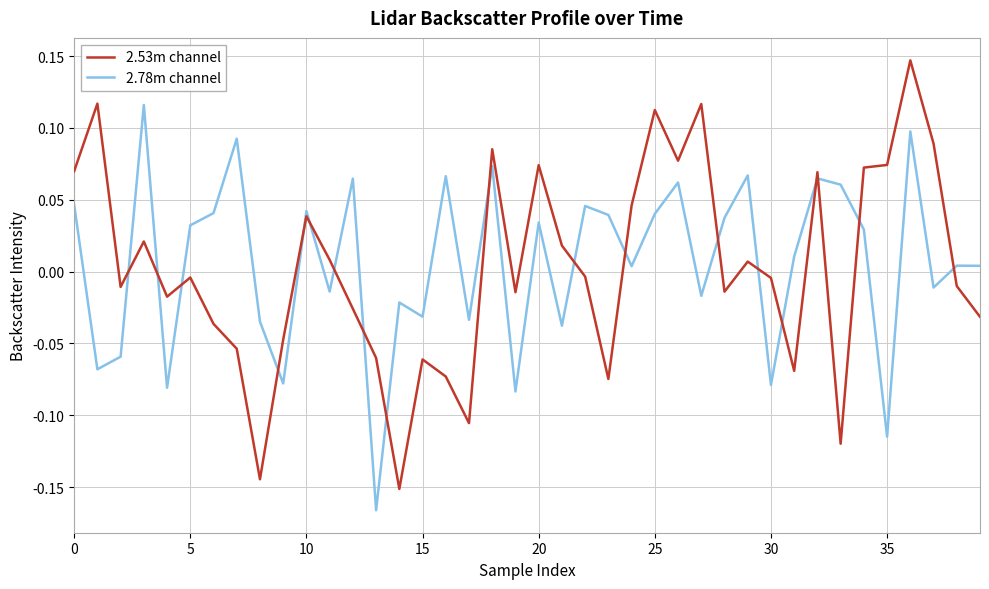

What is the difference between the maximum and minimum values in the 2.53m channel series?

0.3